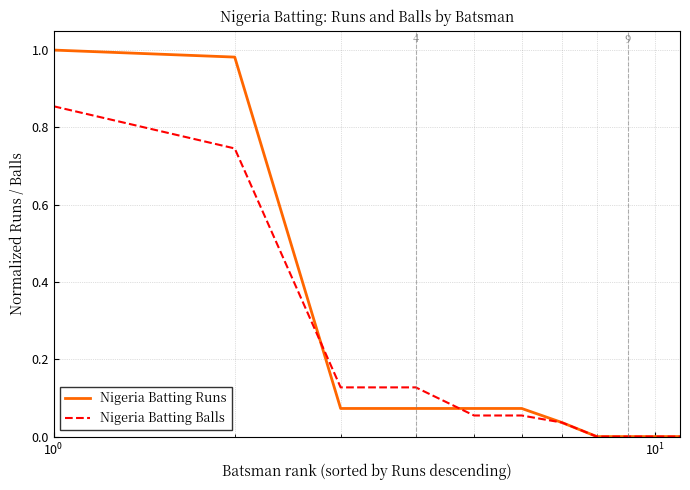

Rank the series by their maximum value, from highest to lowest.

Nigeria Batting Runs, Nigeria Batting Balls